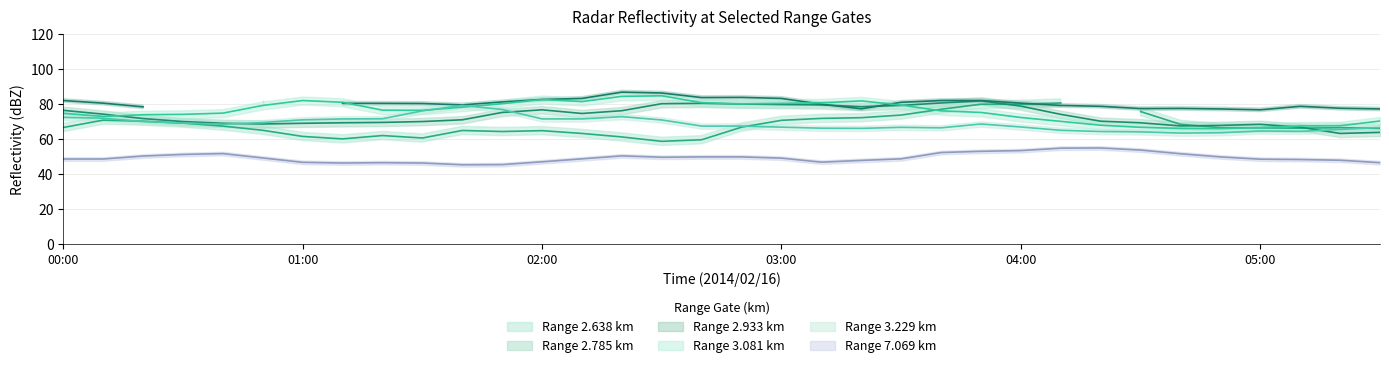

Does the chart display data point markers on the line(s)?

No